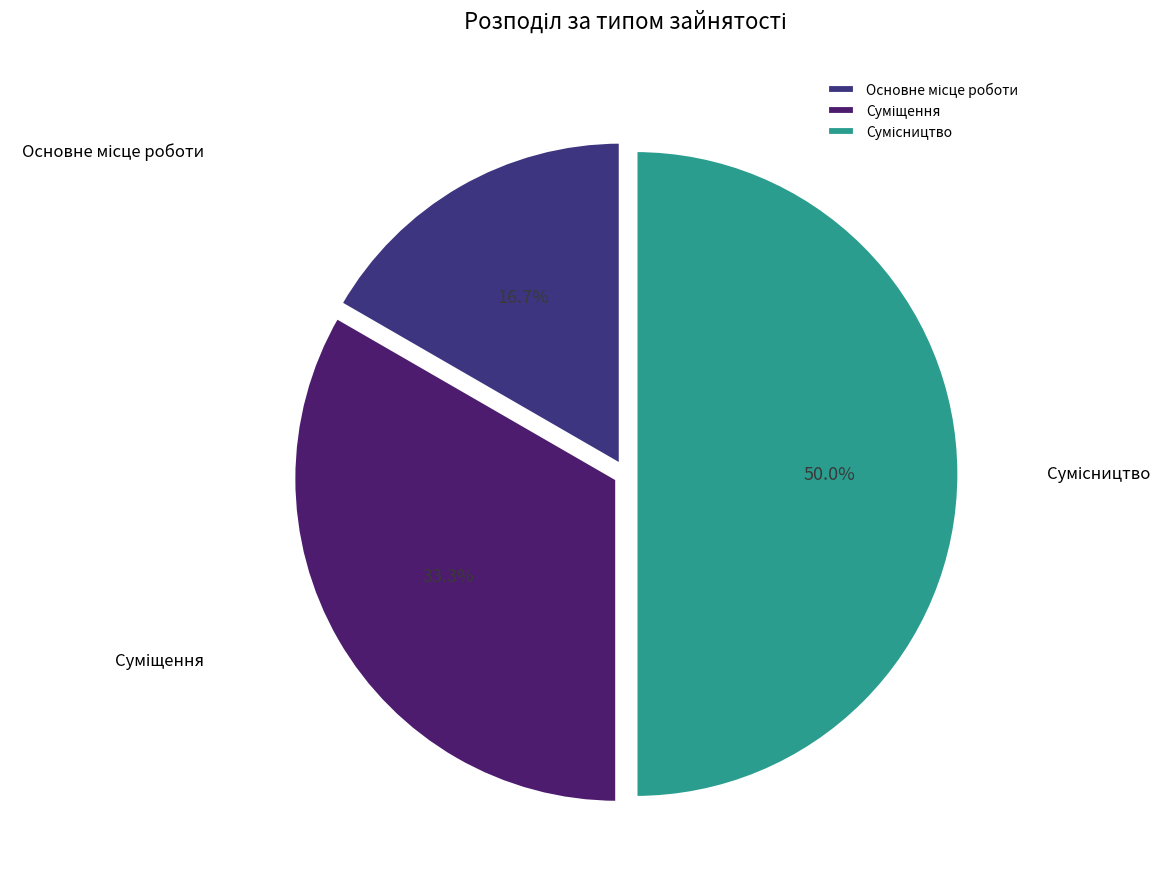

How many segments does this pie chart have?

3